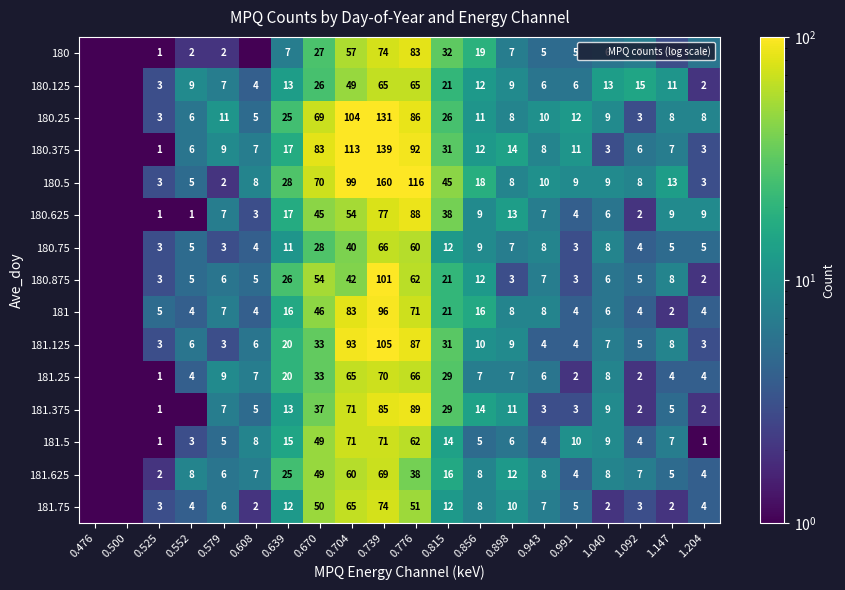

Read the 181.5 value at 0.739.

71.0